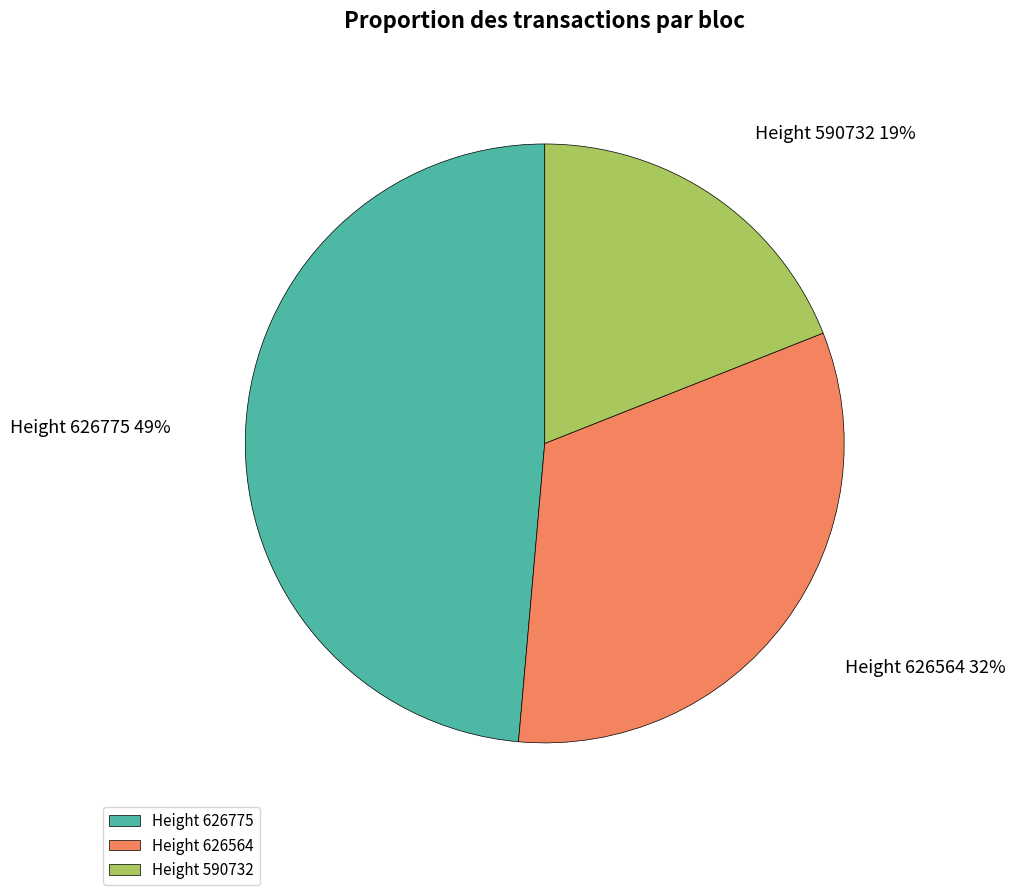

To the nearest percent, what is the average slice percentage?

33%